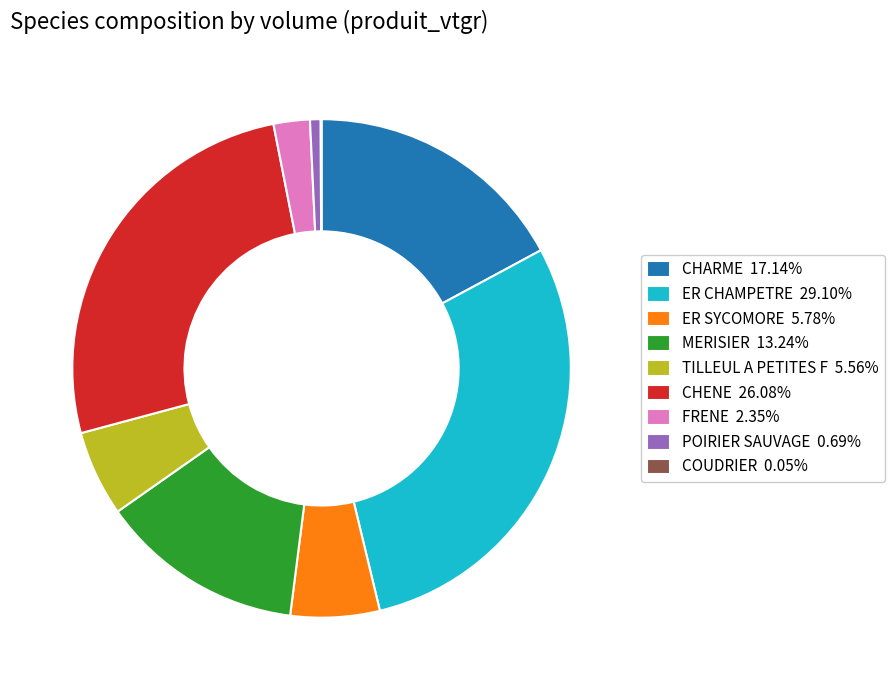

Does CHENE account for over 50% of the chart?

No